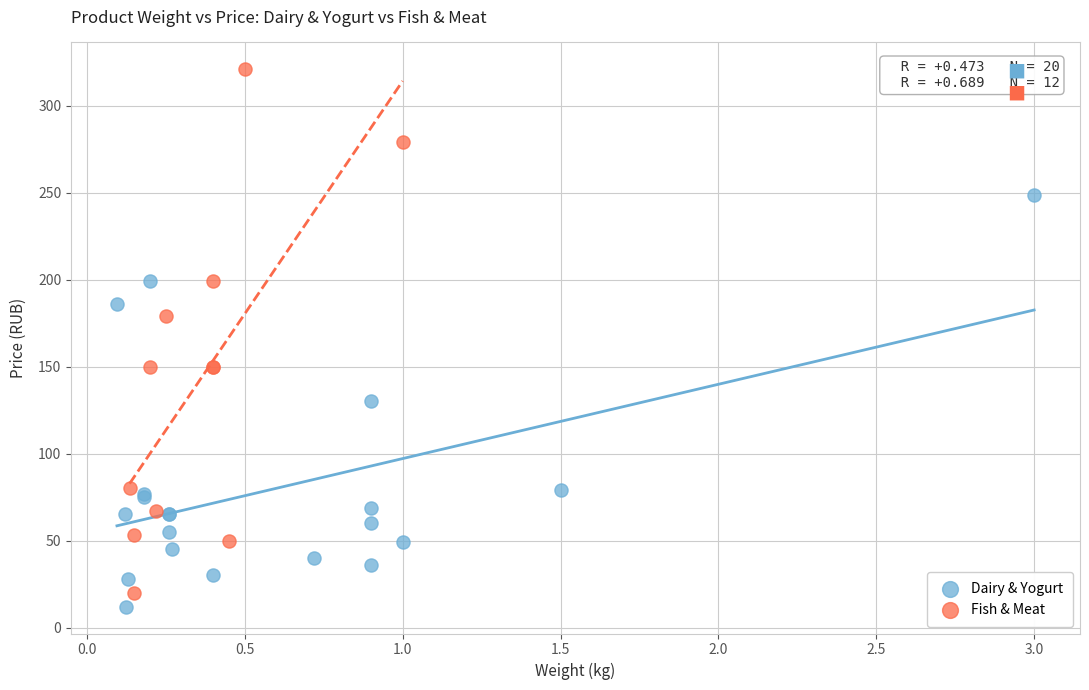

Which series reaches the maximum Y coordinate?

Fish & Meat